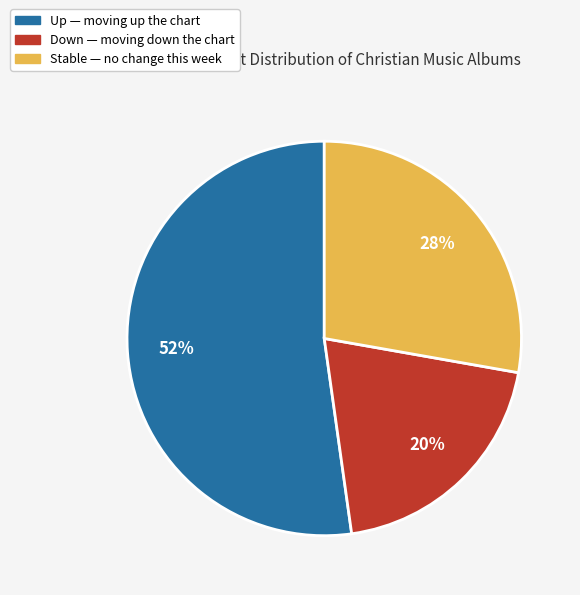

To the nearest percent, what is the average slice percentage?

33%